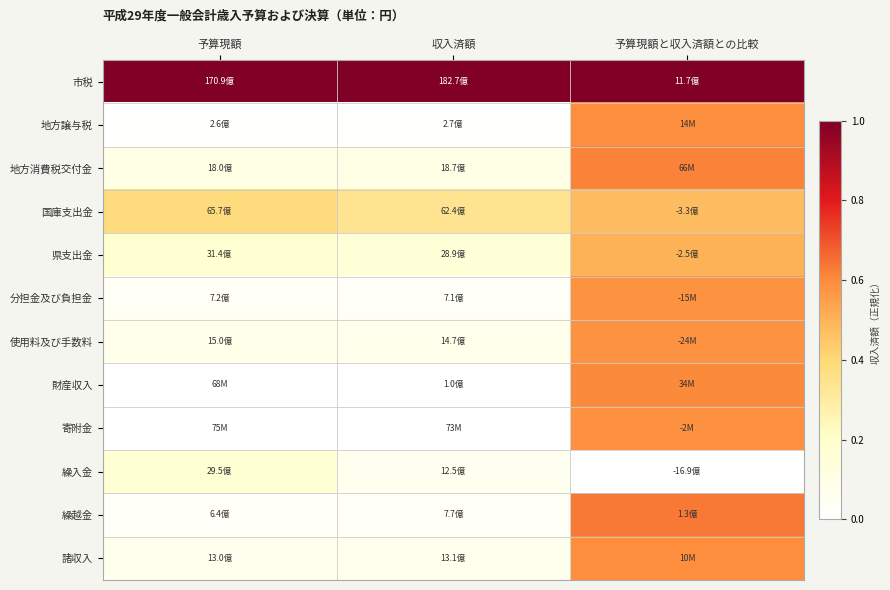

Reading left to right, extract all data points from this chart.

市税: 予算現額=1.0	収入済額=1.0	予算現額と収入済額との比較=1.0
地方譲与税: 予算現額=0.0	収入済額=0.0	予算現額と収入済額との比較=0.6
地方消費税交付金: 予算現額=0.1	収入済額=0.1	予算現額と収入済額との比較=0.6
国庫支出金: 予算現額=0.4	収入済額=0.3	予算現額と収入済額との比較=0.5
県支出金: 予算現額=0.2	収入済額=0.2	予算現額と収入済額との比較=0.5
分担金及び負担金: 予算現額=0.0	収入済額=0.0	予算現額と収入済額との比較=0.6
使用料及び手数料: 予算現額=0.1	収入済額=0.1	予算現額と収入済額との比較=0.6
財産収入: 予算現額=0.0	収入済額=0.0	予算現額と収入済額との比較=0.6
寄附金: 予算現額=0.0	収入済額=0.0	予算現額と収入済額との比較=0.6
繰入金: 予算現額=0.2	収入済額=0.1	予算現額と収入済額との比較=0.0
繰越金: 予算現額=0.0	収入済額=0.0	予算現額と収入済額との比較=0.6
諸収入: 予算現額=0.1	収入済額=0.1	予算現額と収入済額との比較=0.6